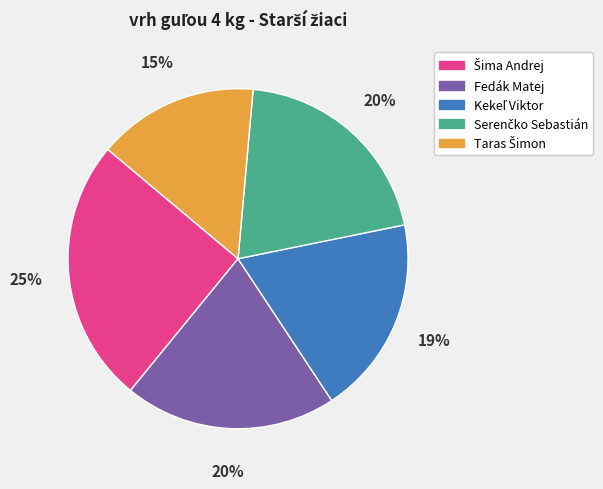

To the nearest percent, what portion does Fedák Matej represent?

20%